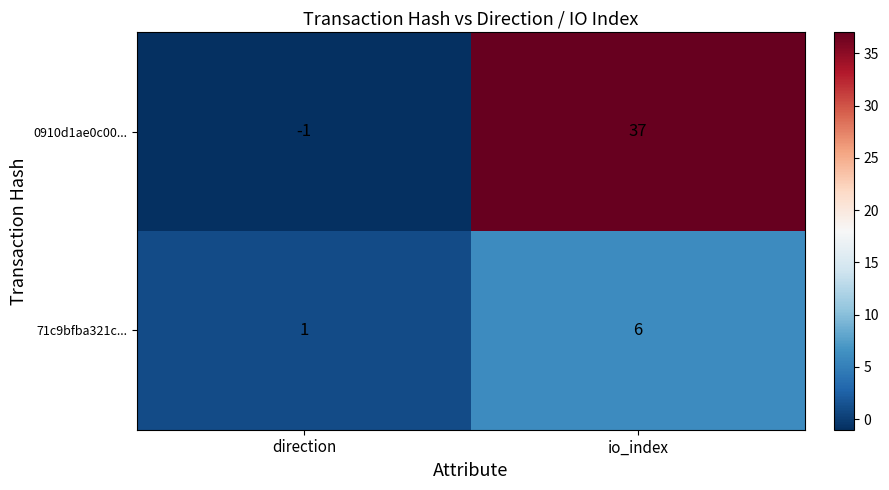

Which series has the largest range (max minus min)?

0910d1ae0c00...